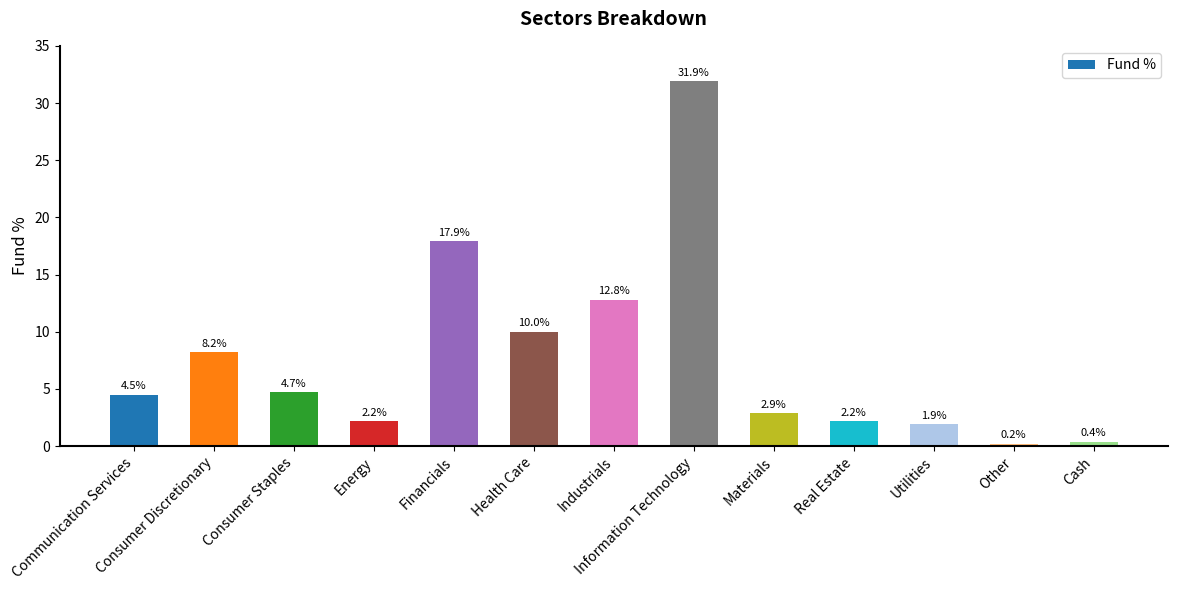

What is the change in value from Communication Services to Other?

-4.3